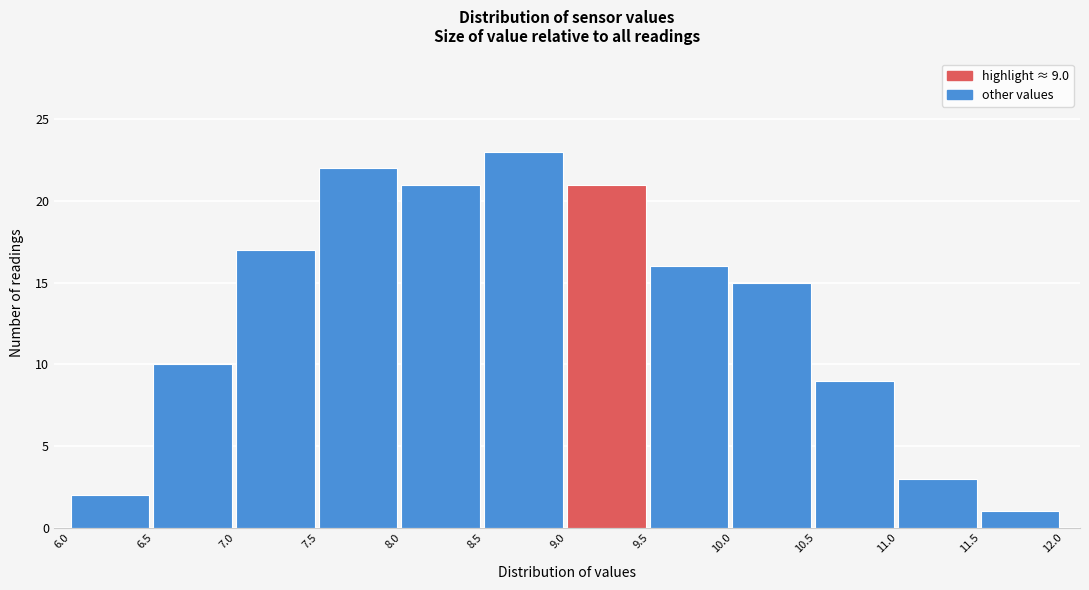

Over which range of the x-axis is the bar tallest?

8.5 to 9.0